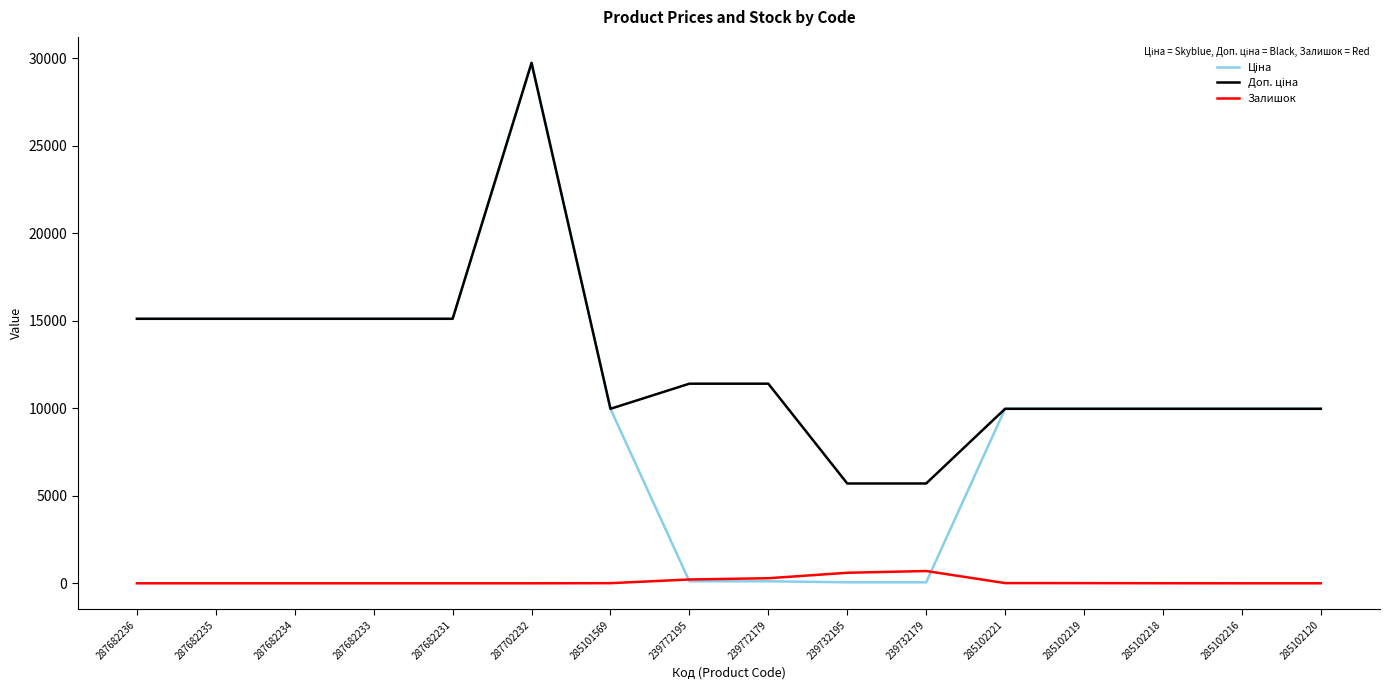

At which category is the sum across all series the highest?

287702232